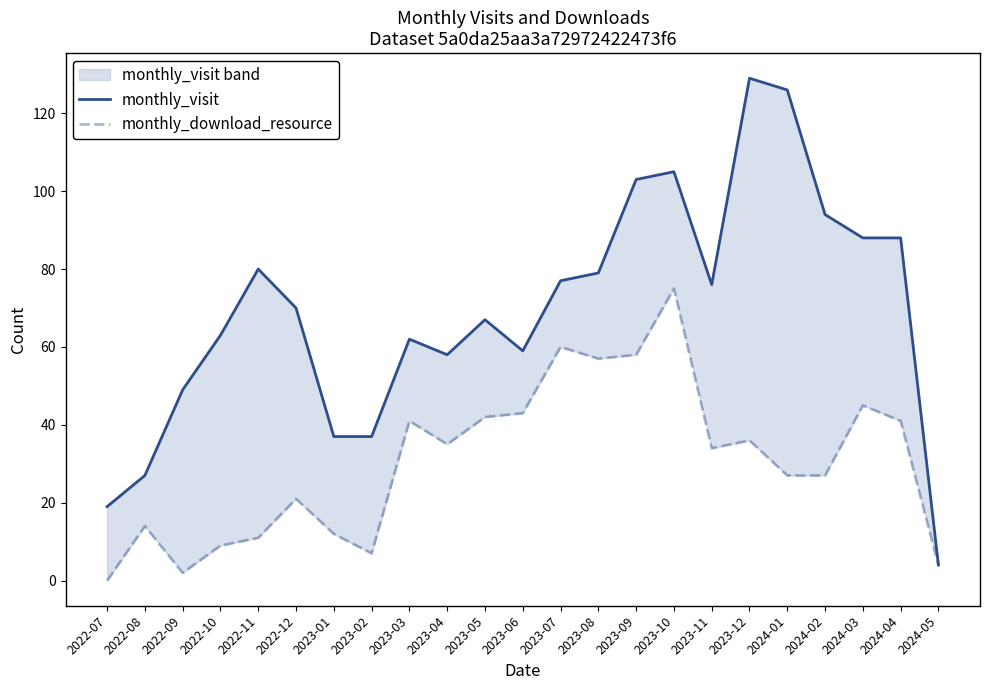

What is the label of the 18th point from the left?

2023-12